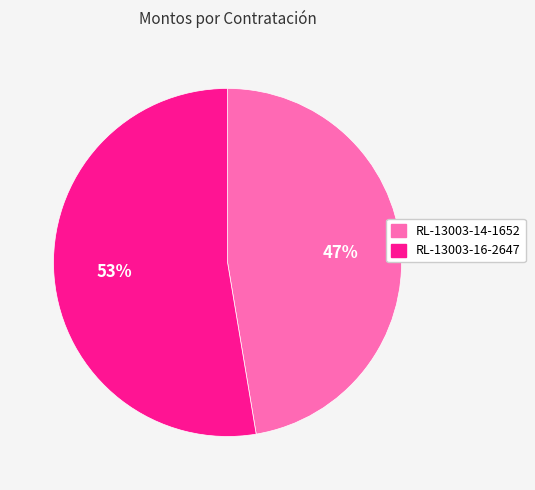

Count the number of slices in the pie.

2